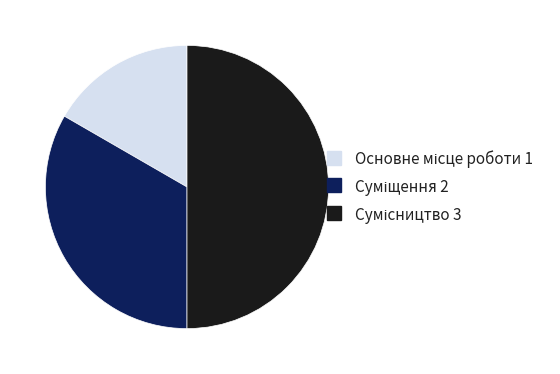

Which category has the smallest portion of the pie?

Основне місце роботи